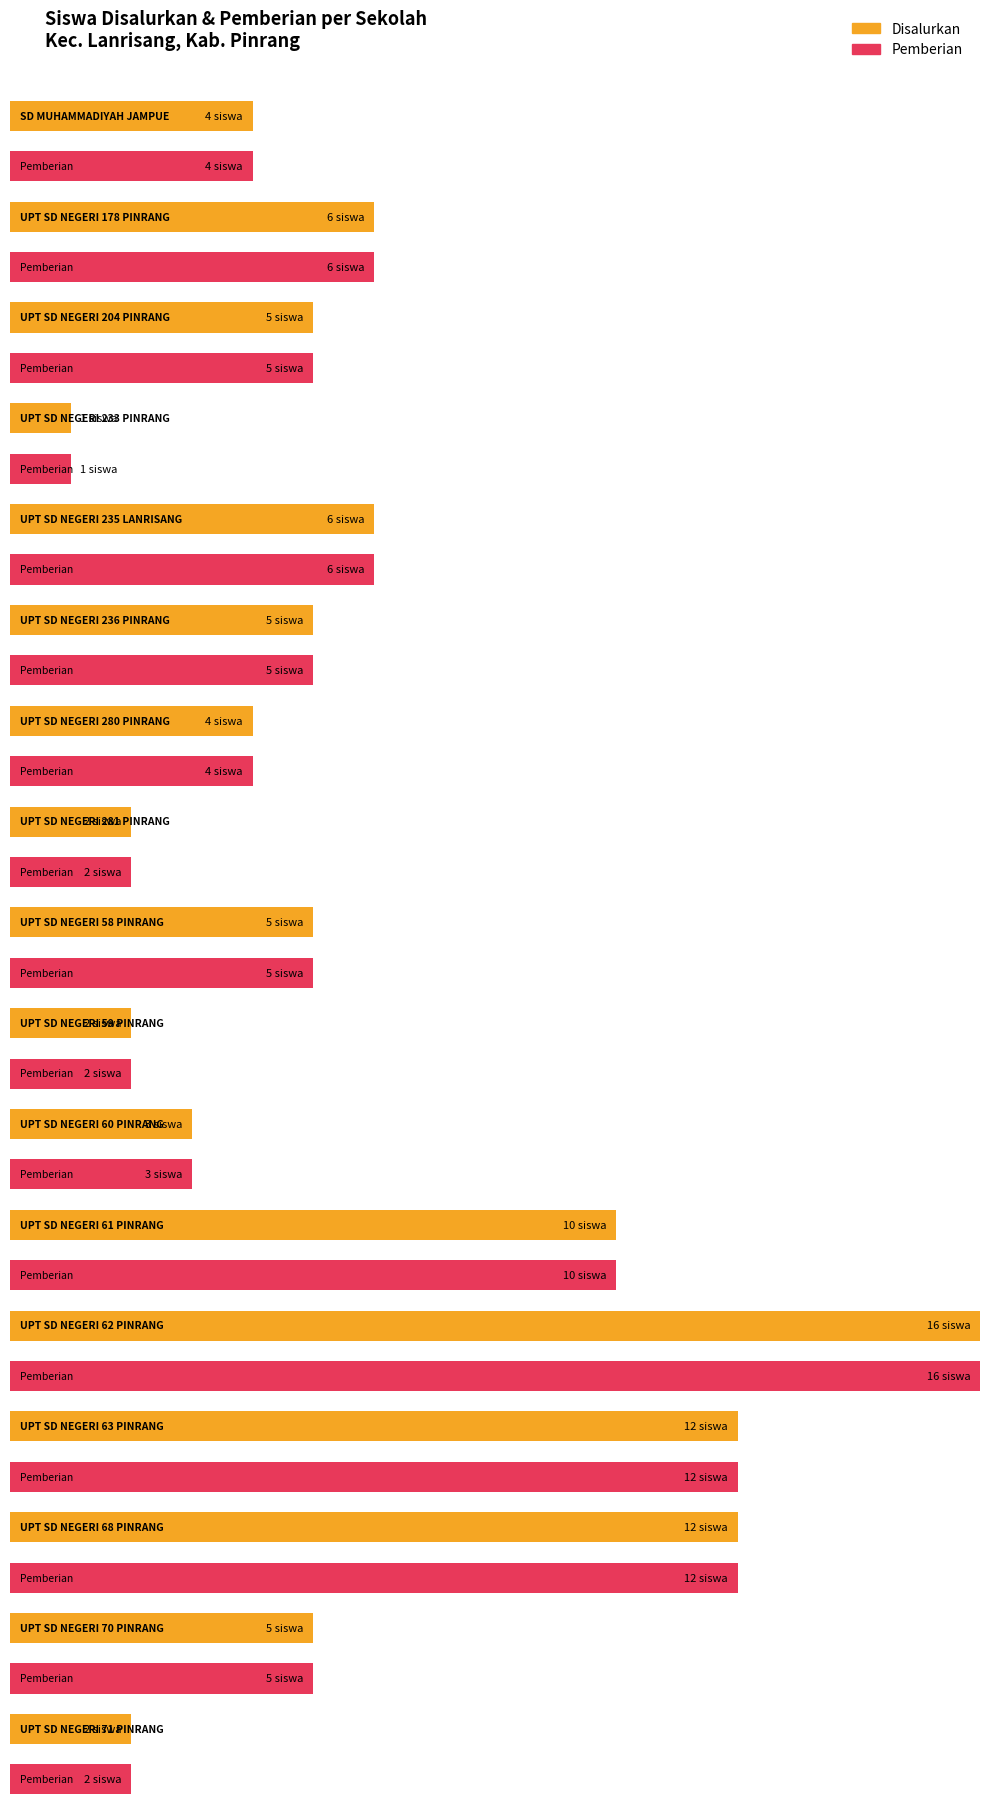

What is the difference between the Disalurkan values at UPT SD NEGERI 233 PINRANG and UPT SD NEGERI 61 PINRANG?

9